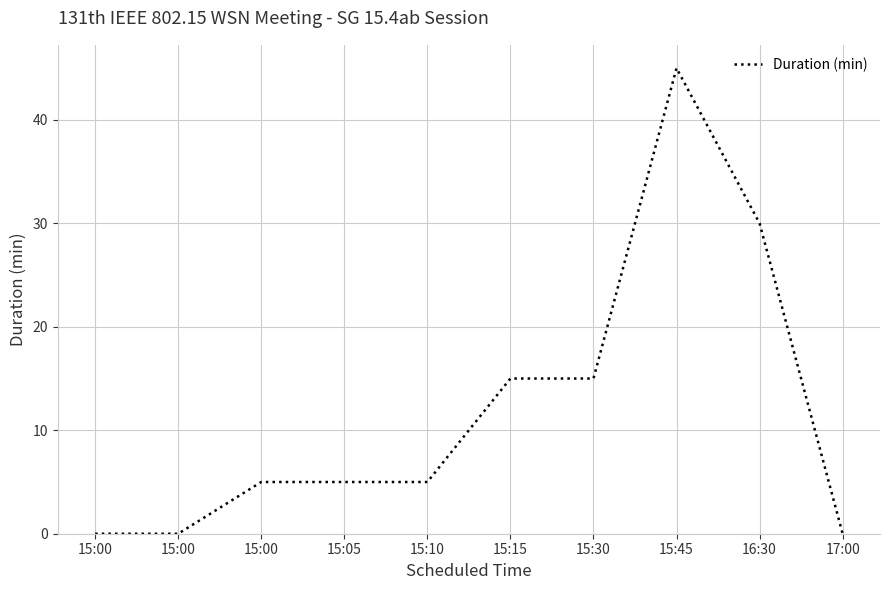

Rank the categories by value from highest to lowest.

15:45, 16:30, 15:15, 15:30, 15:00, 15:05, 15:10, 15:00, 15:00, 17:00